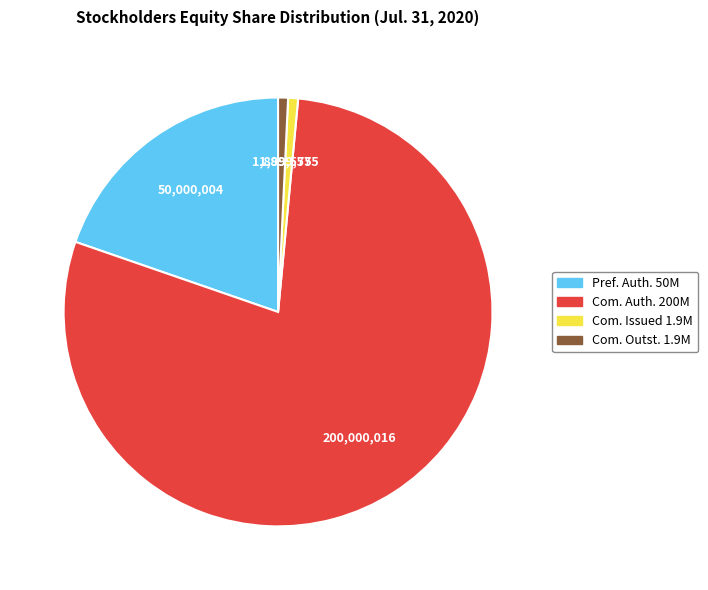

Does any single category account for the majority?

Yes